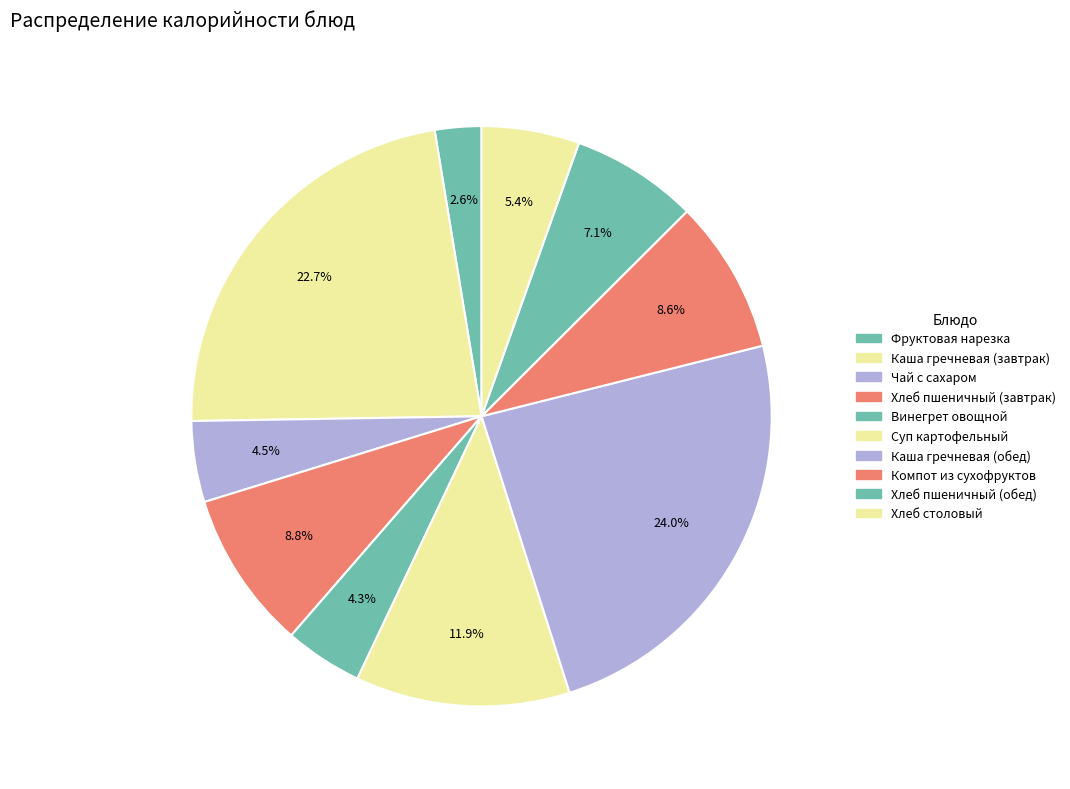

Which slice is the largest?

Каша гречневая (обед)